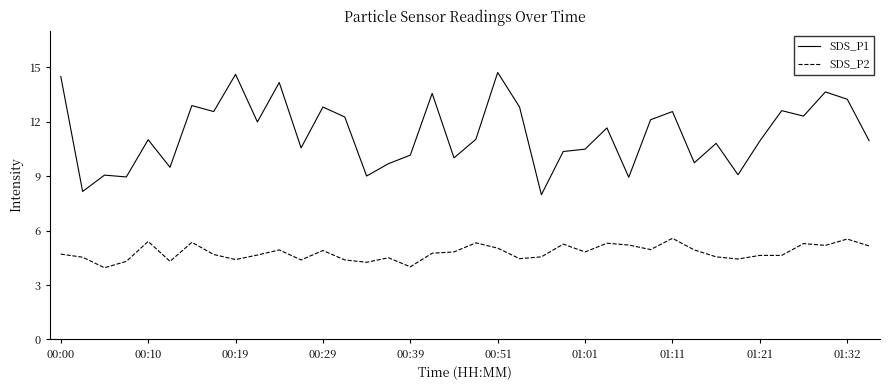

What is the minimum value shown in the chart?

4.0